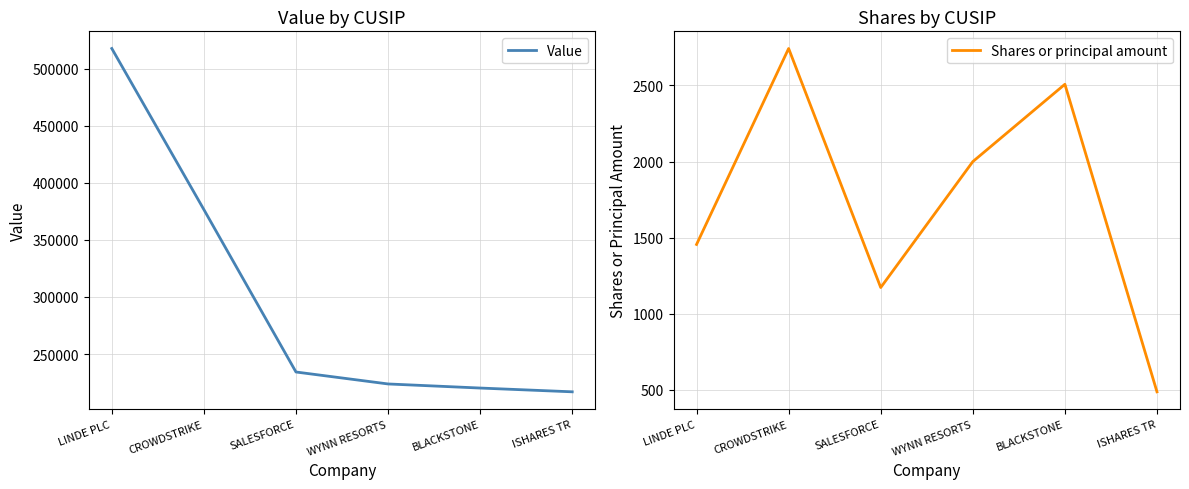

Does the chart display data point markers on the line(s)?

No